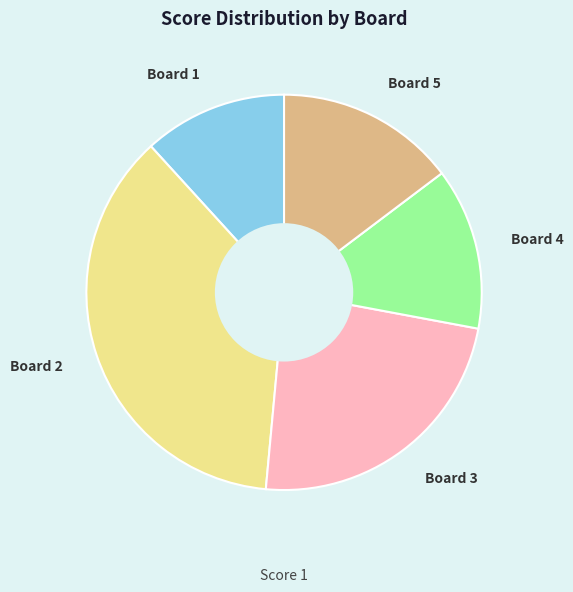

Approximately how many times larger is the value at Board 1 compared to Board 3?

0.5